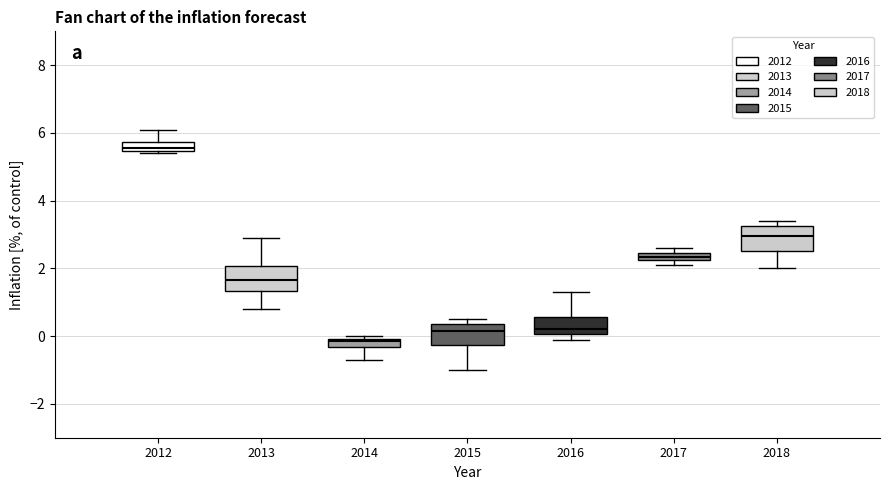

Which box's median line is the highest?

2012